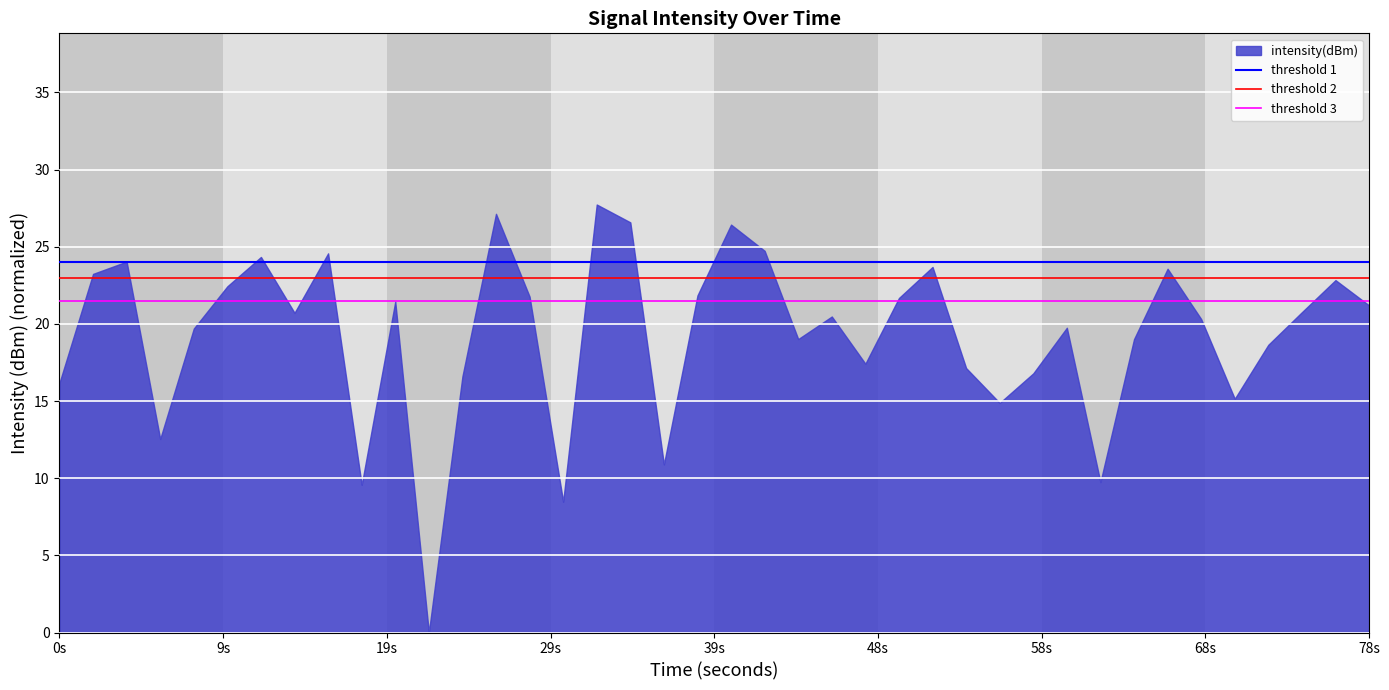

What is the greatest value displayed?

27.7